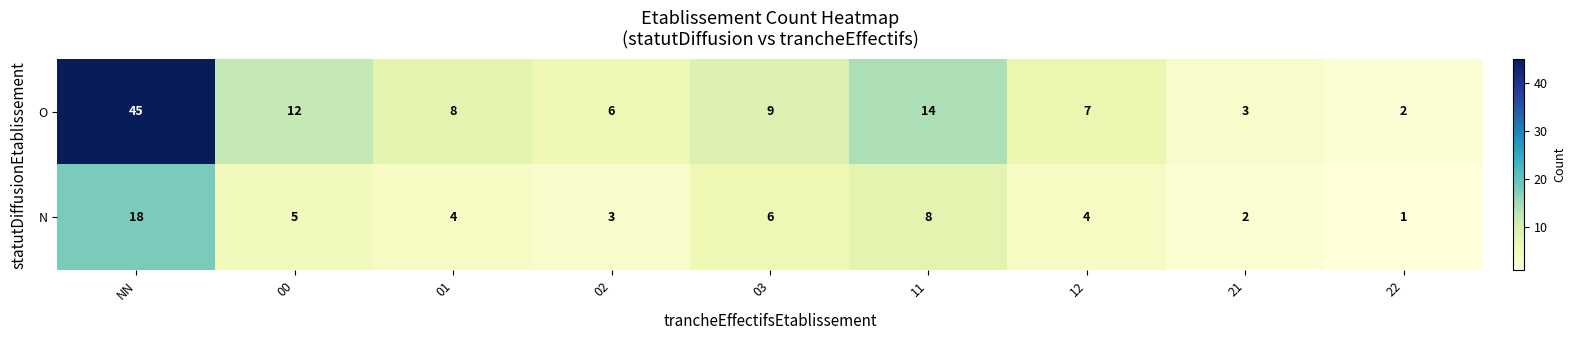

How many data points in O are less than 8?

4